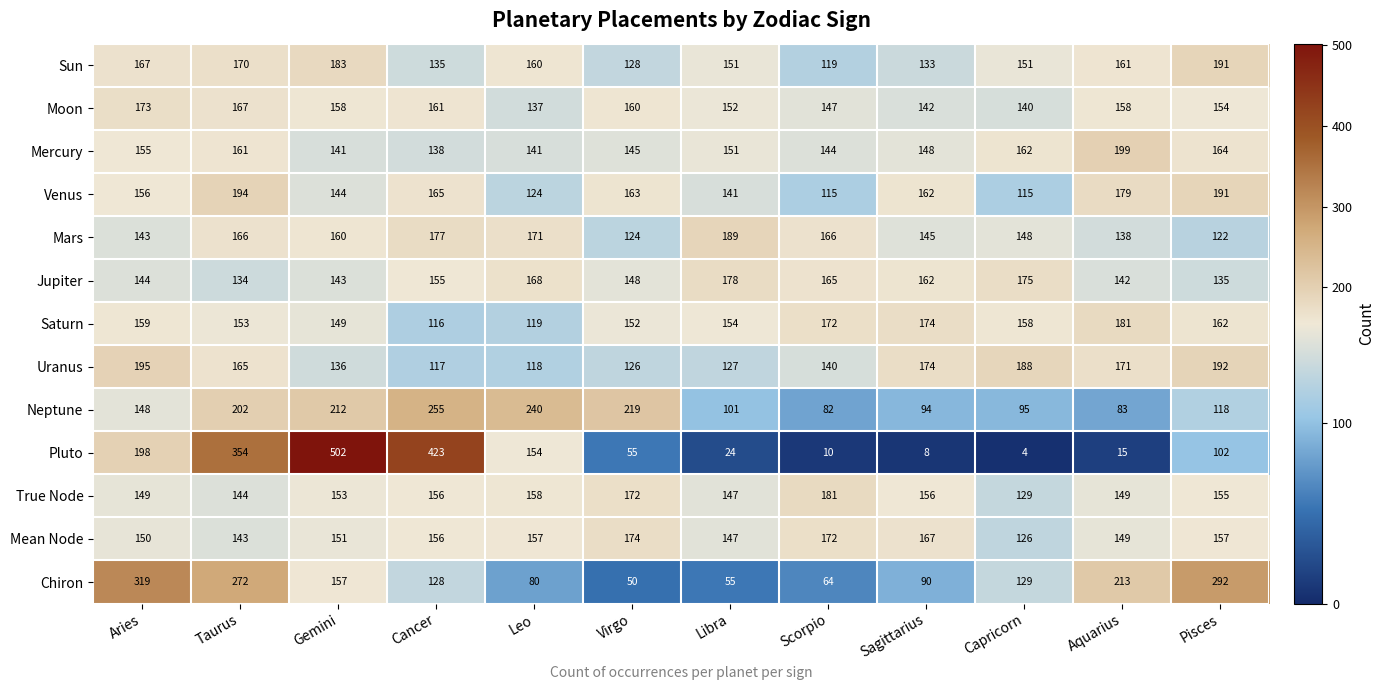

What is the sum of all Neptune values?

1849